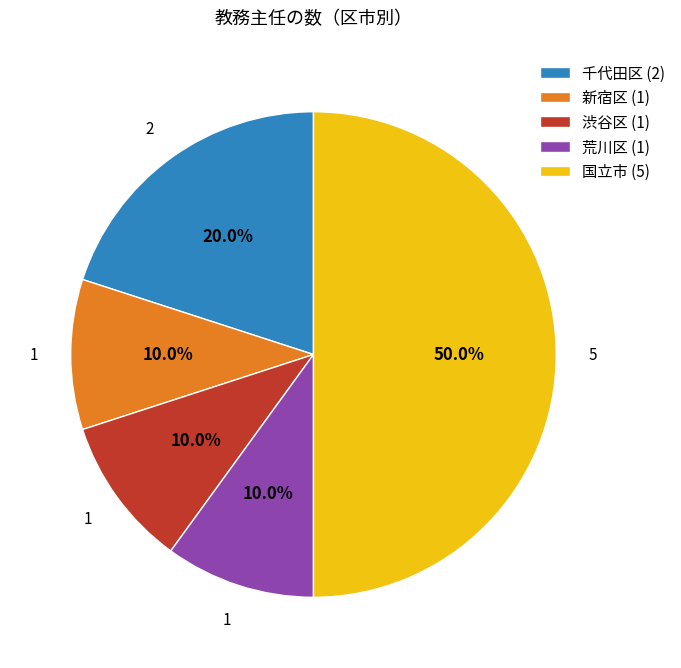

Is 荒川区 (1) the majority of the pie?

No